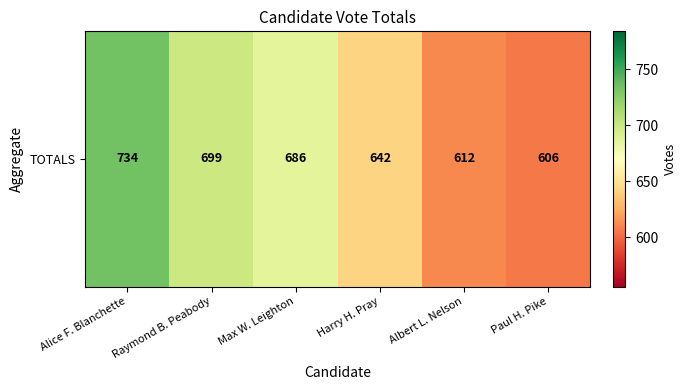

What is the maximum value shown in the chart?

734